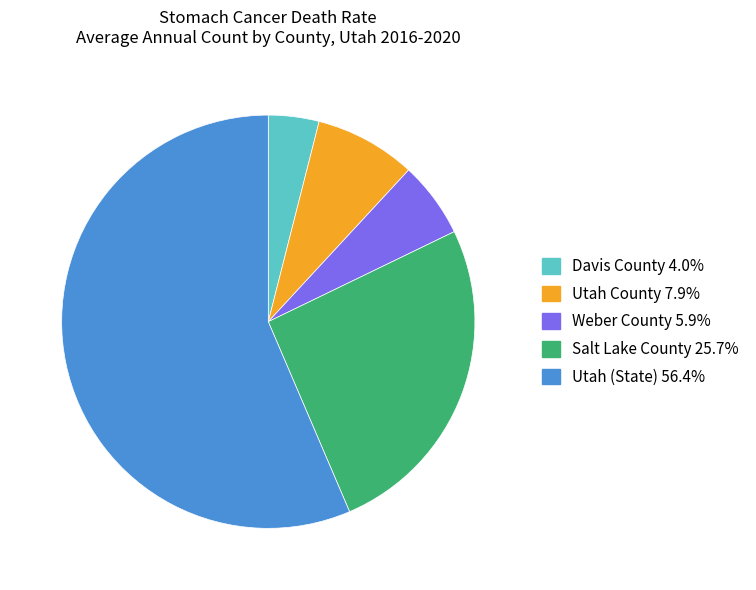

Between Salt Lake County and Weber County, which is larger?

Salt Lake County